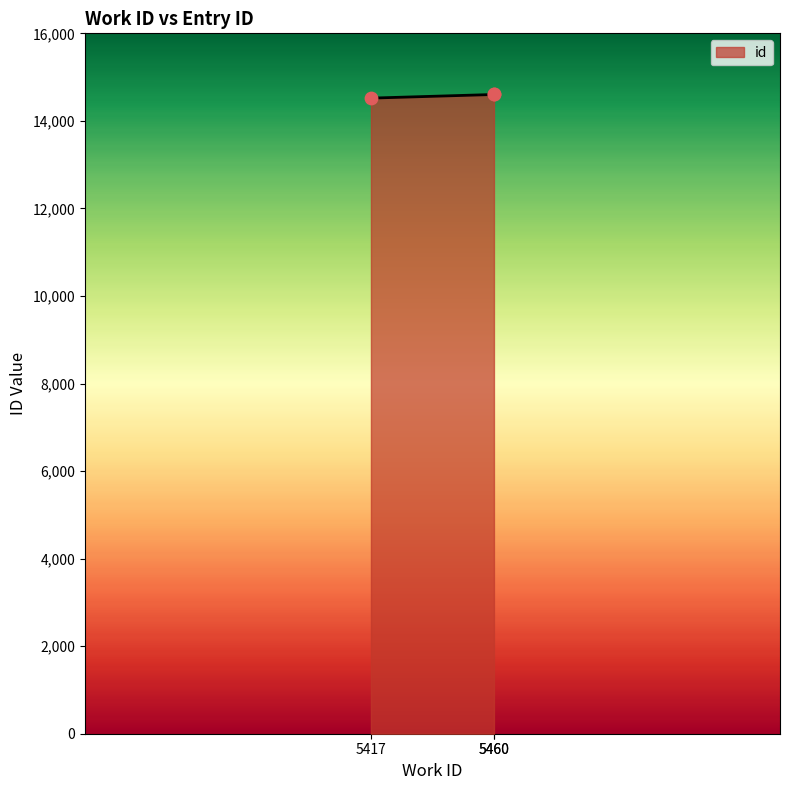

Approximately how many times larger is the value at 5417 compared to 5460?

1.0